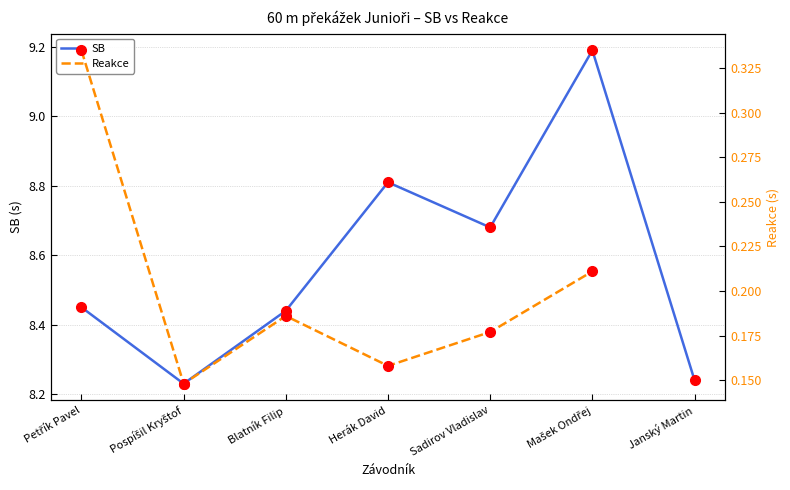

Where is Reakce nearest to the value 0?

Pospíšil Kryštof